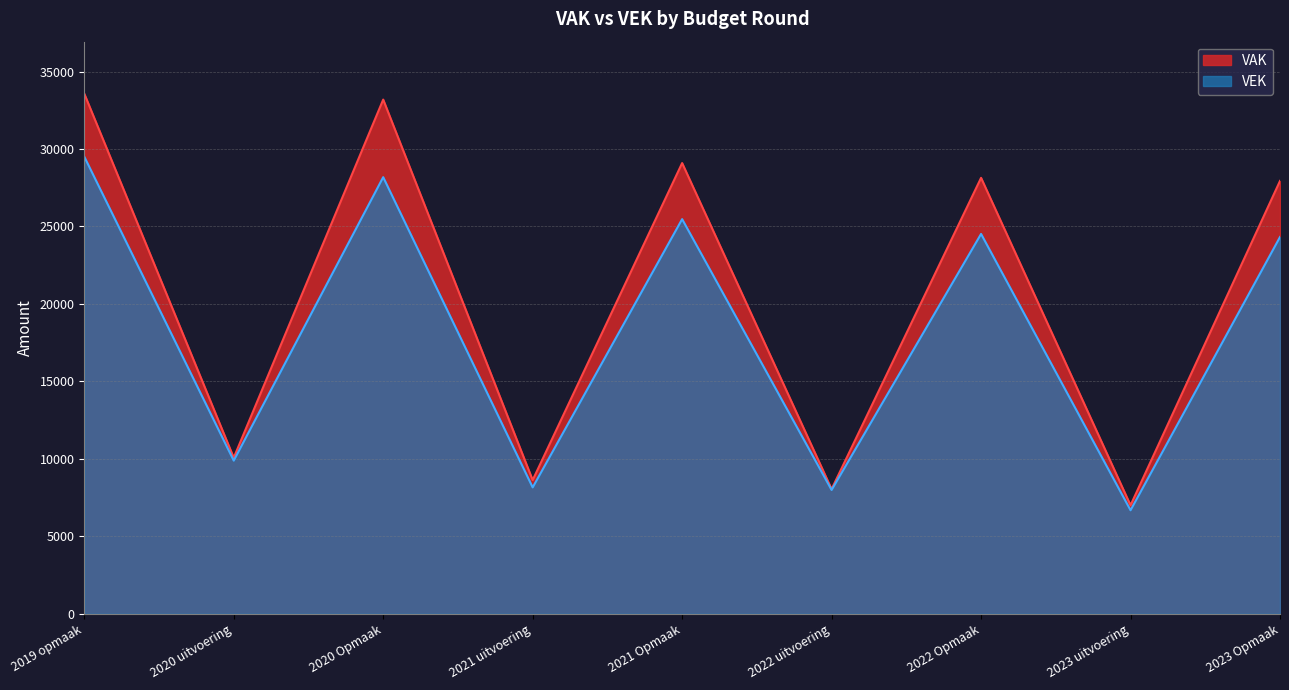

Which has a higher value, 2020 Opmaak or 2022 Opmaak?

2020 Opmaak